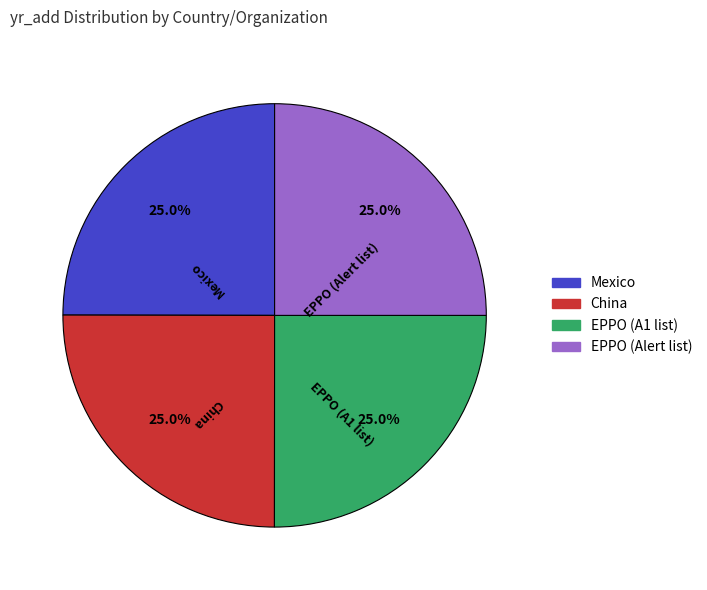

What percentage do China and EPPO (Alert list) together represent?

50.0%